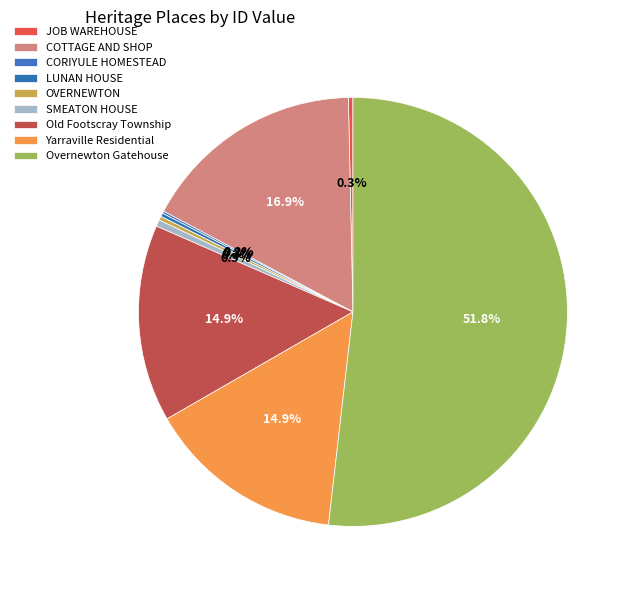

Does any single category account for the majority?

Yes